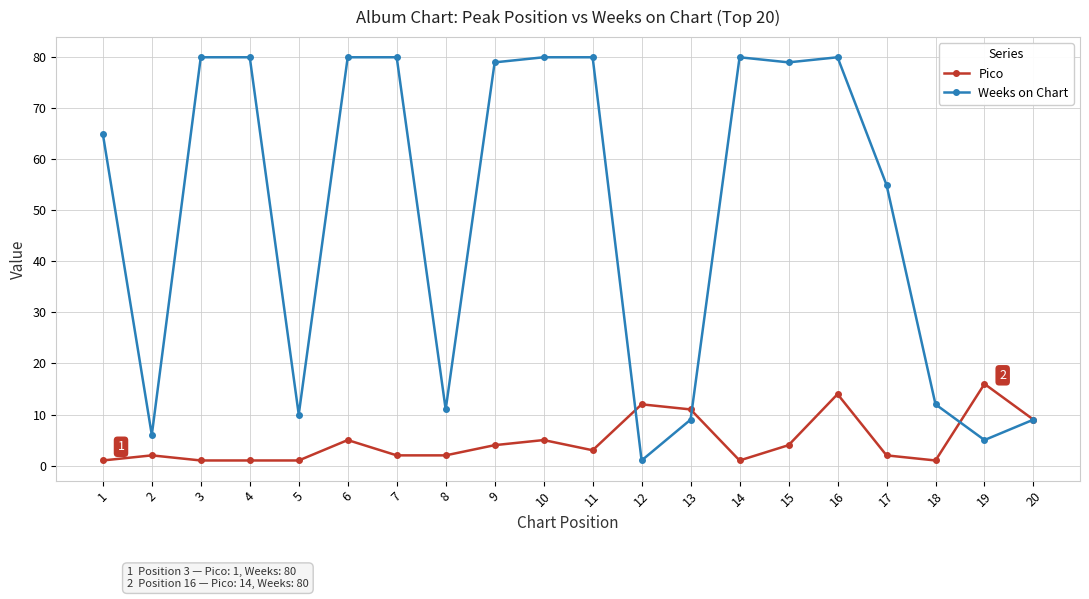

At 3, list the series in order from smallest to largest.

Pico, Weeks on Chart